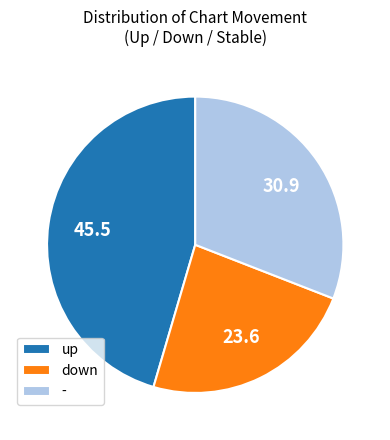

Is the sum of down and up greater than half?

Yes